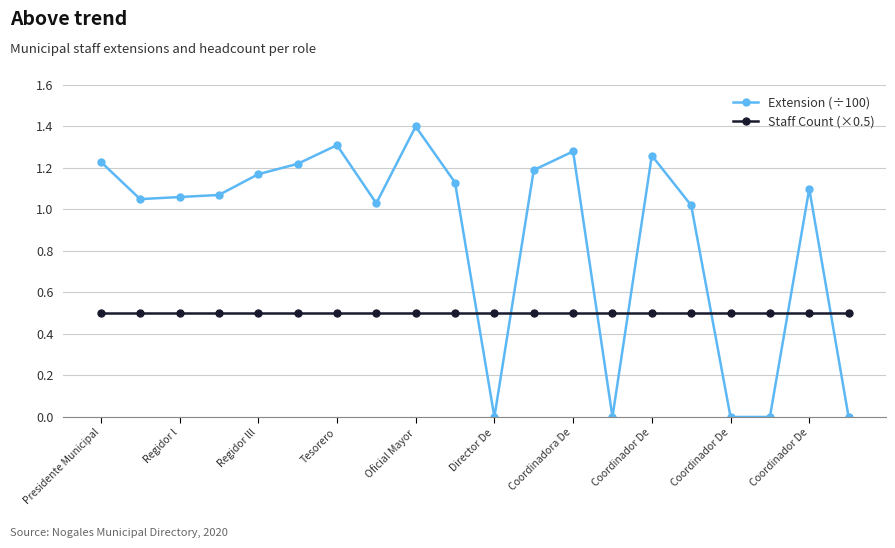

Which series has the largest range (max minus min)?

Extension (÷100)